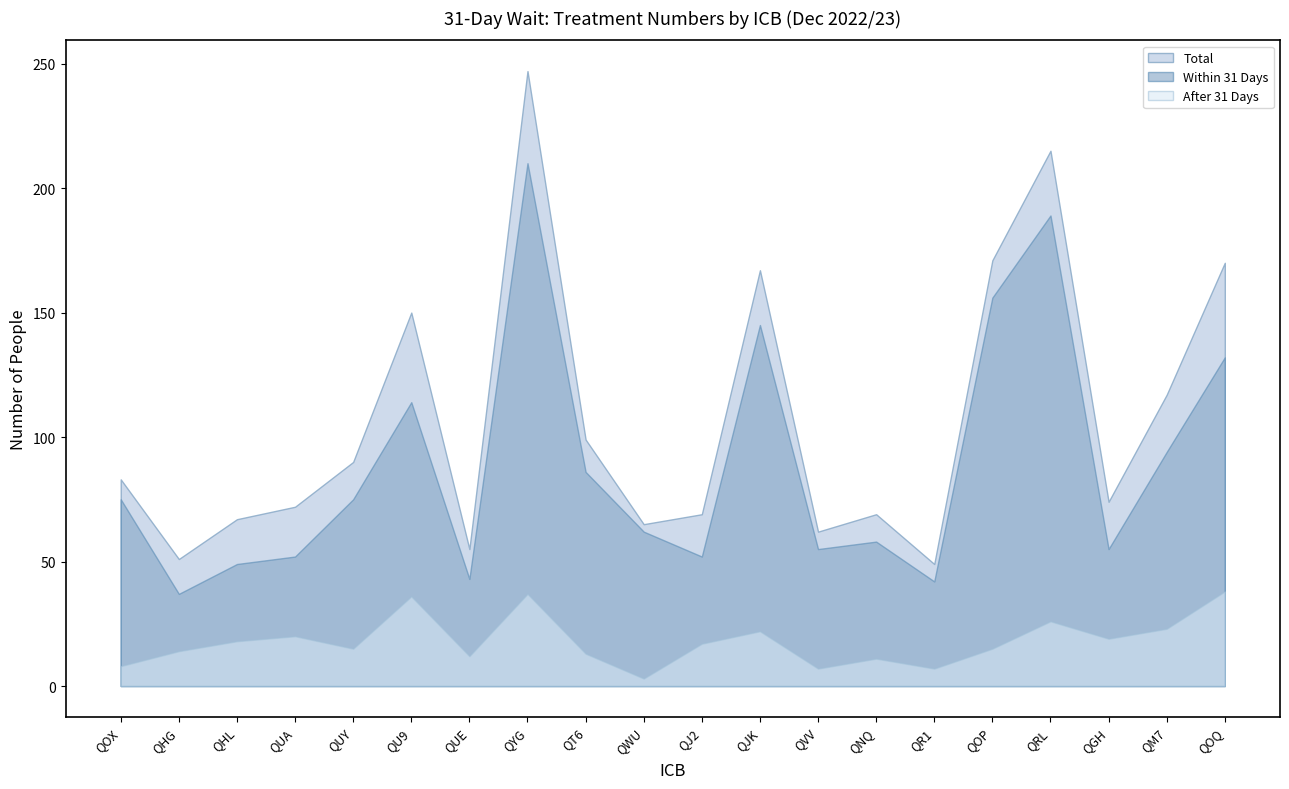

True or false: Total and After 31 Days intersect in this chart.

False